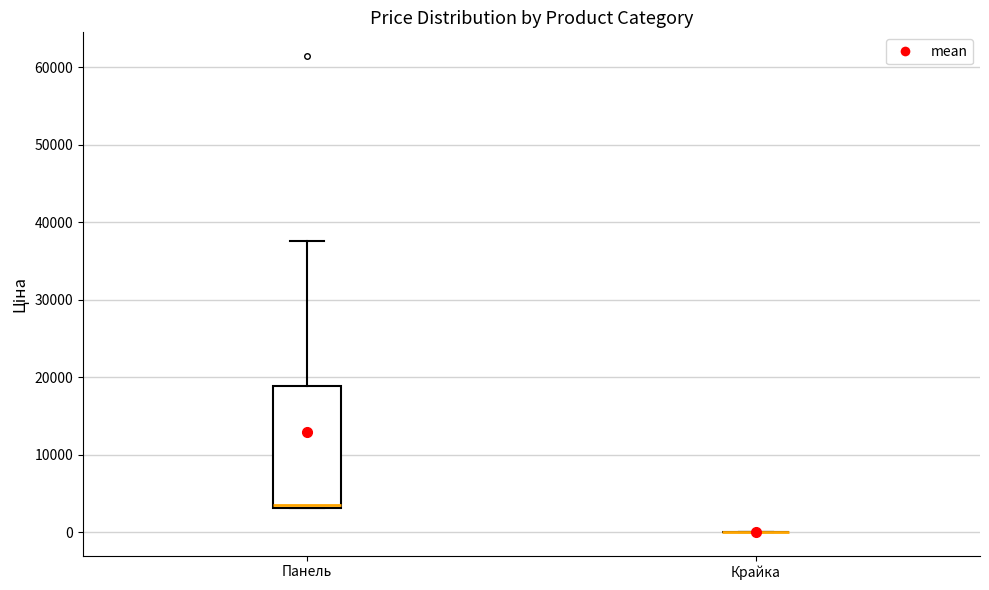

Which box is the tallest, from its lower edge to its upper edge?

Панель